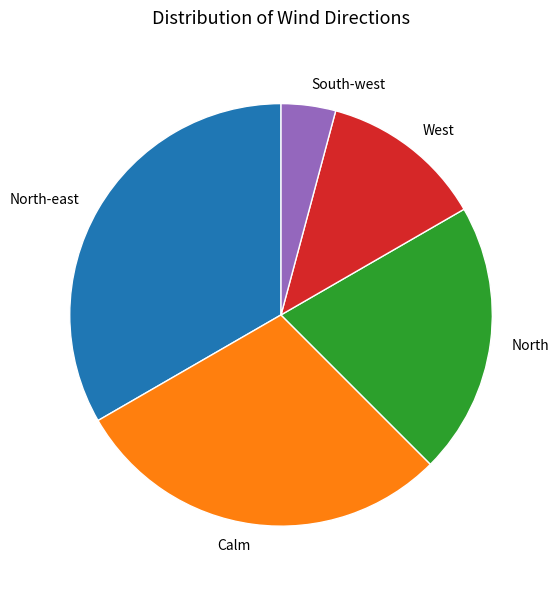

True or false: South-west accounts for 13% of the total.

False